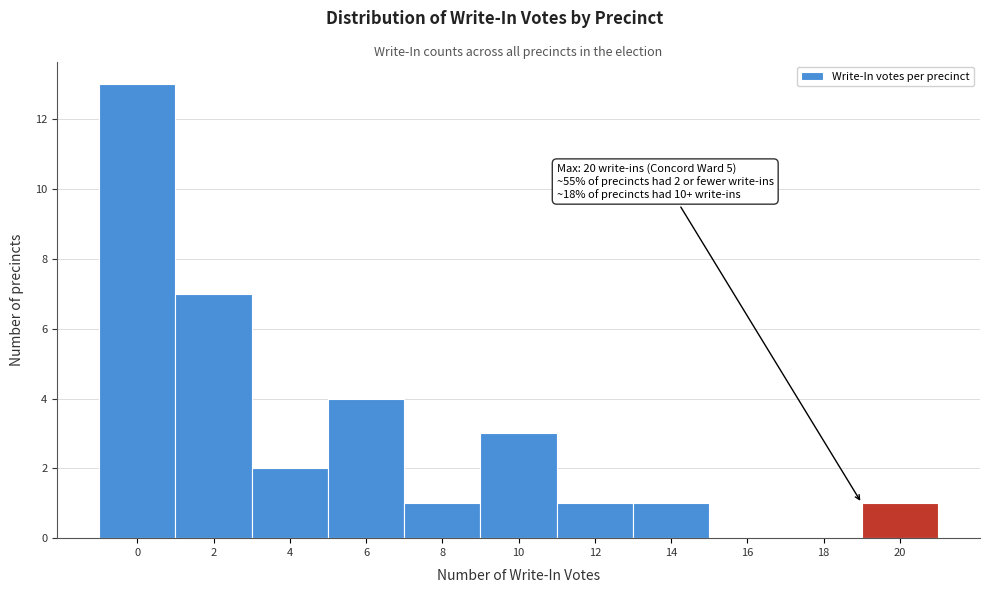

Reading right to left, what are all the values shown in this chart?

20=1	18=0	16=0	14=1	12=1	10=3	8=1	6=4	4=2	2=7	0=13